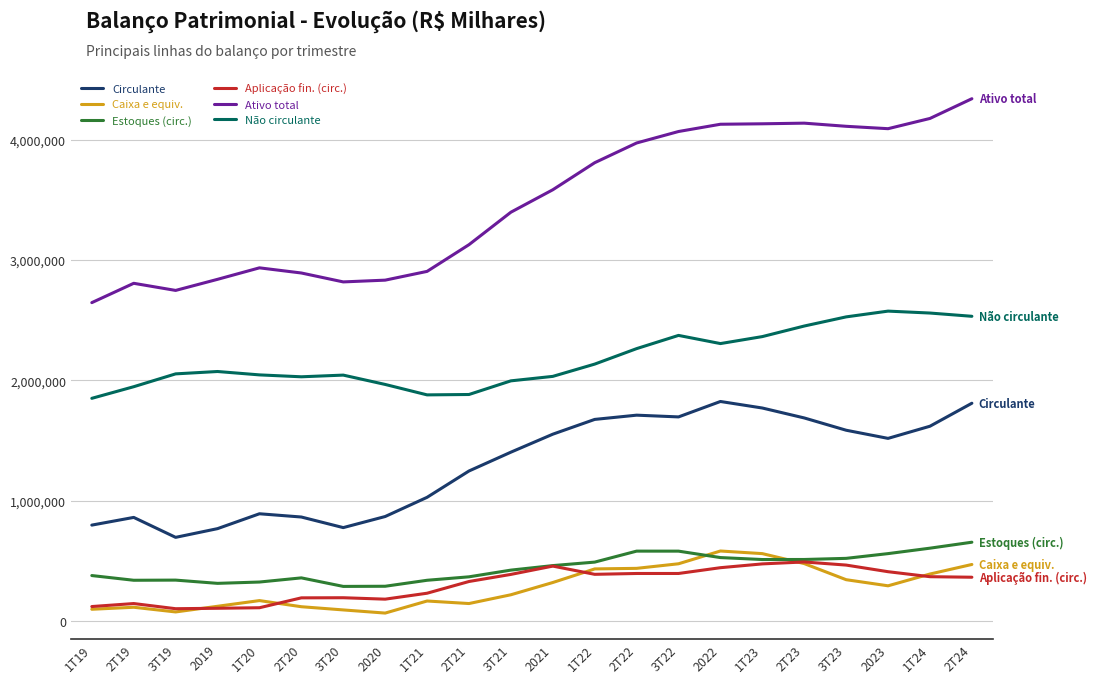

What is the difference between the second highest and second lowest values in the Ativo total series?

1429522